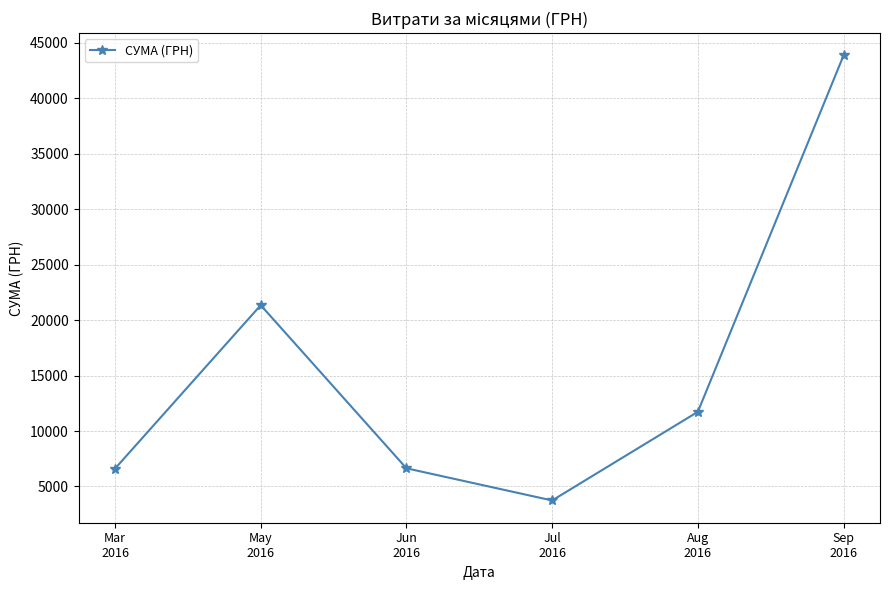

At which category does the chart reach its minimum across all series?

Jul
2016